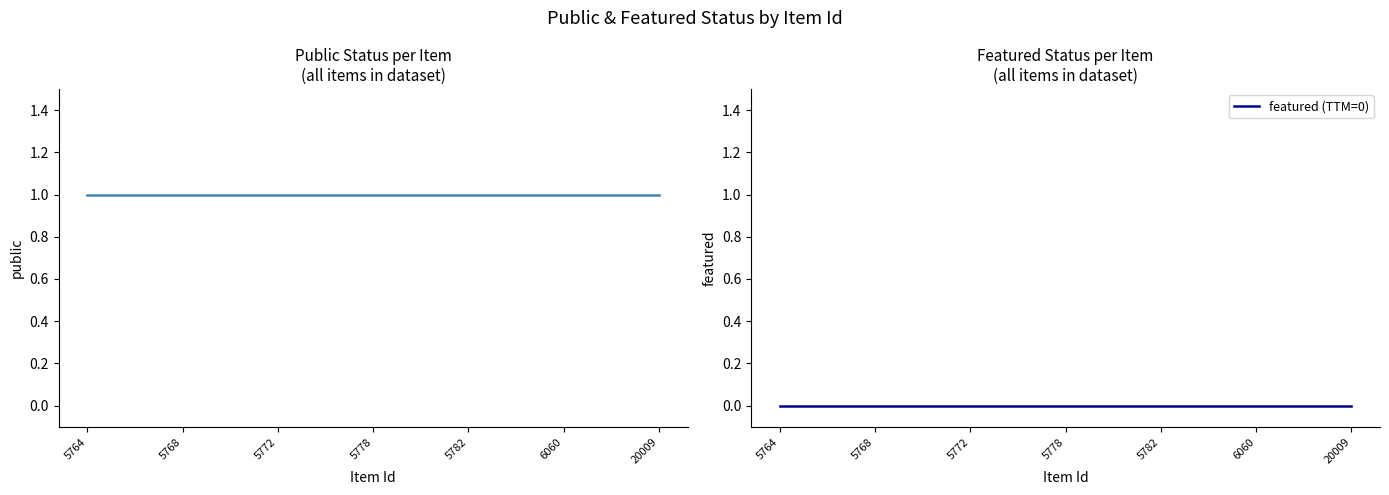

How many distinct data groups are displayed?

2